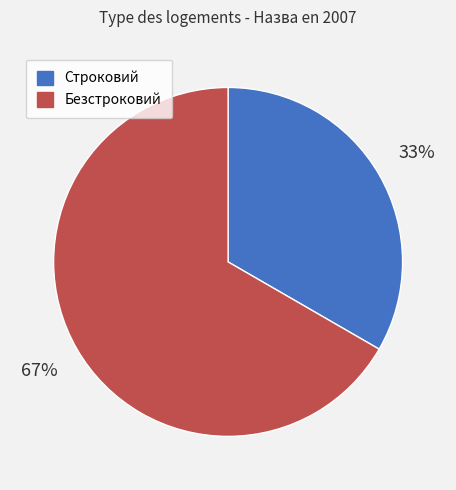

The Безстроковий slice represents 55% of the pie. True or false?

False